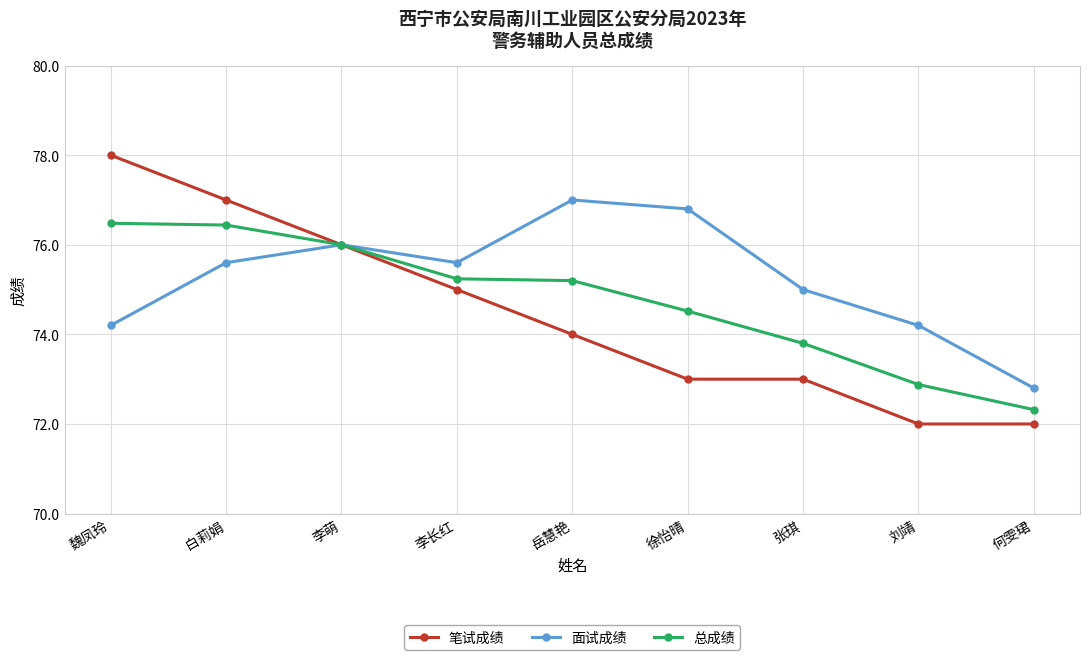

True or false: 面试成绩 has more than 0 interior local peaks.

True